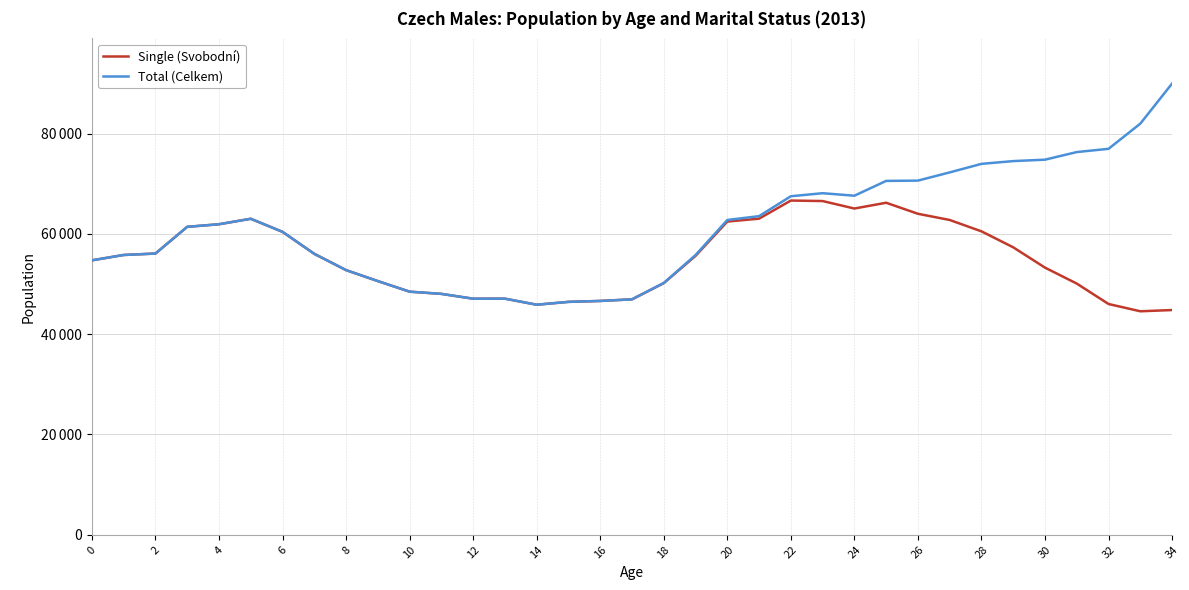

Is this an area chart (filled region under the line)?

No